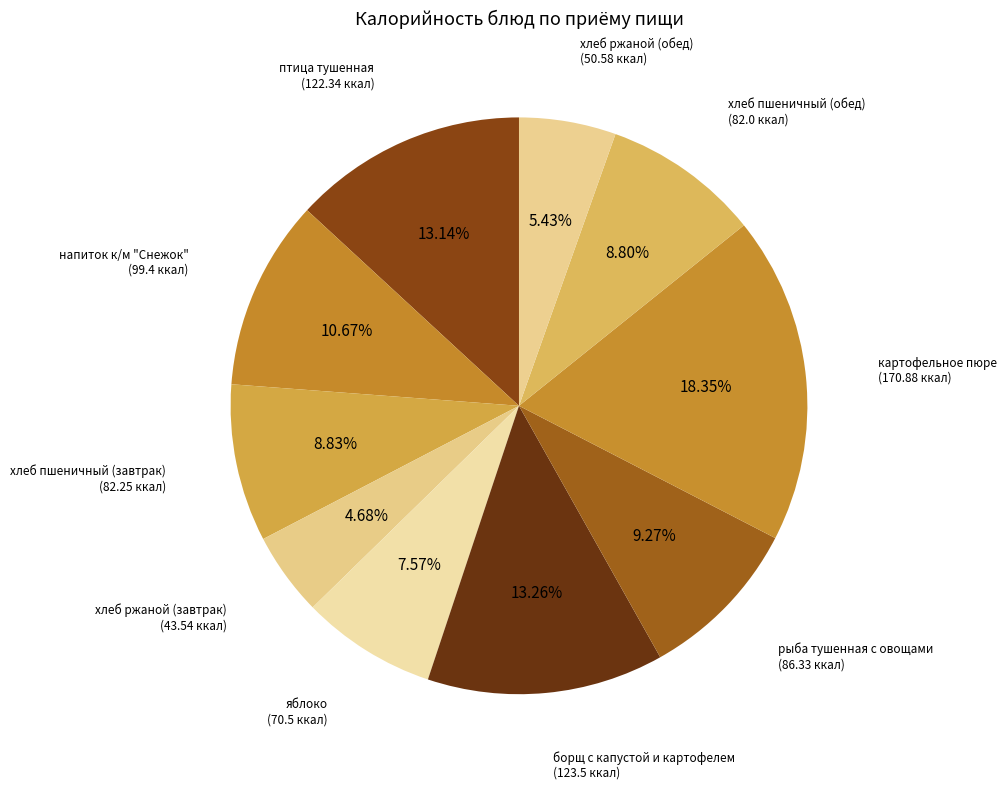

Is напиток к/м "Снежок" the majority of the pie?

No